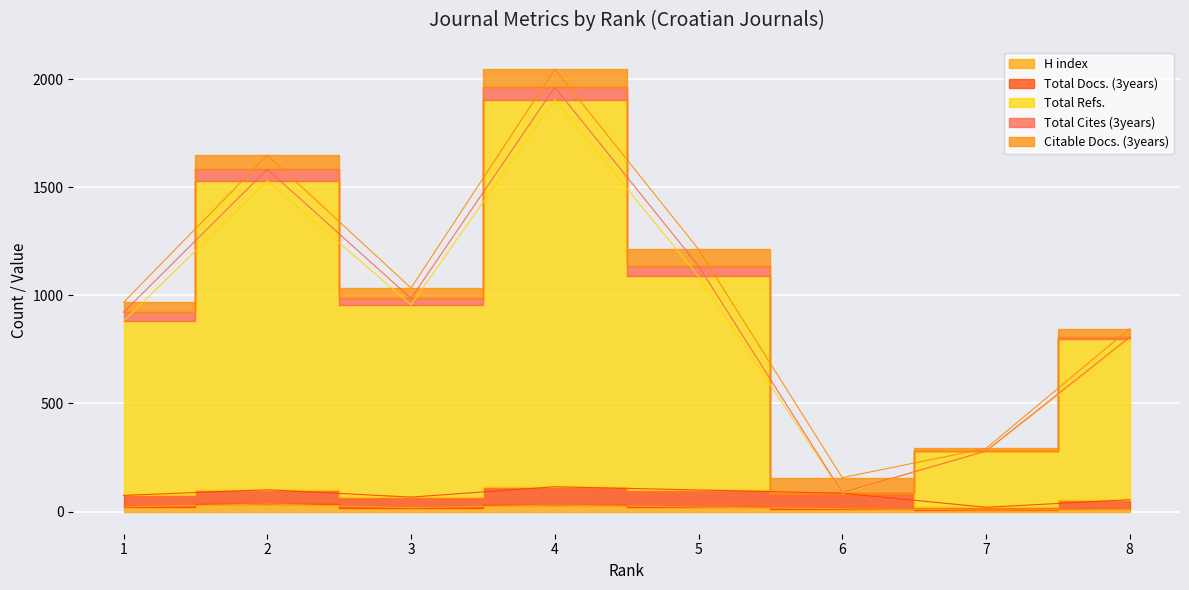

Between 4 and 5, which series saw the biggest shift?

Total Refs.